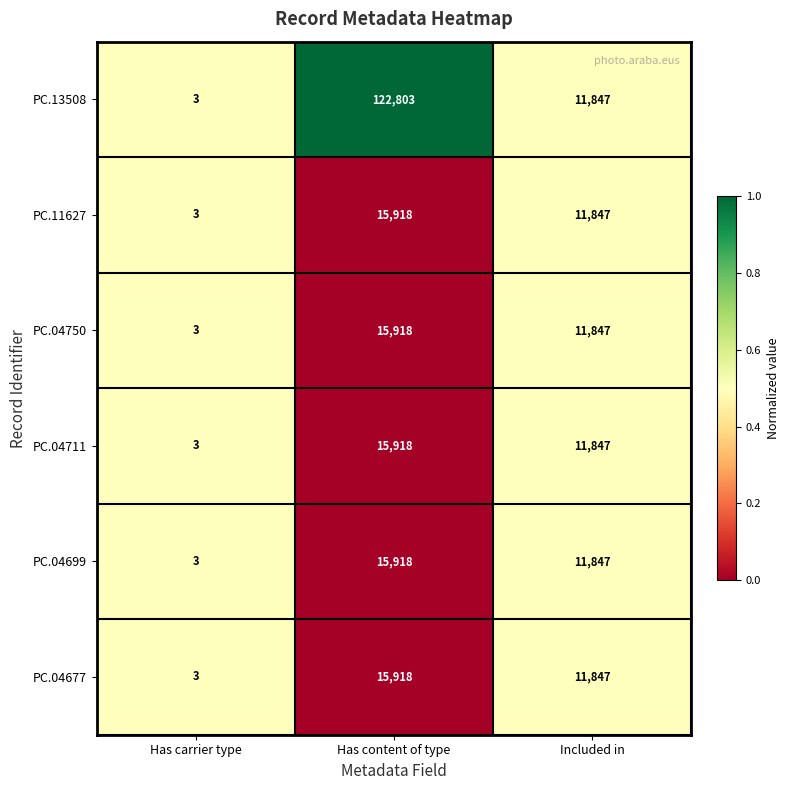

Rank the categories by PC.04677 value from lowest to highest.

Has carrier type, Included in, Has content of type